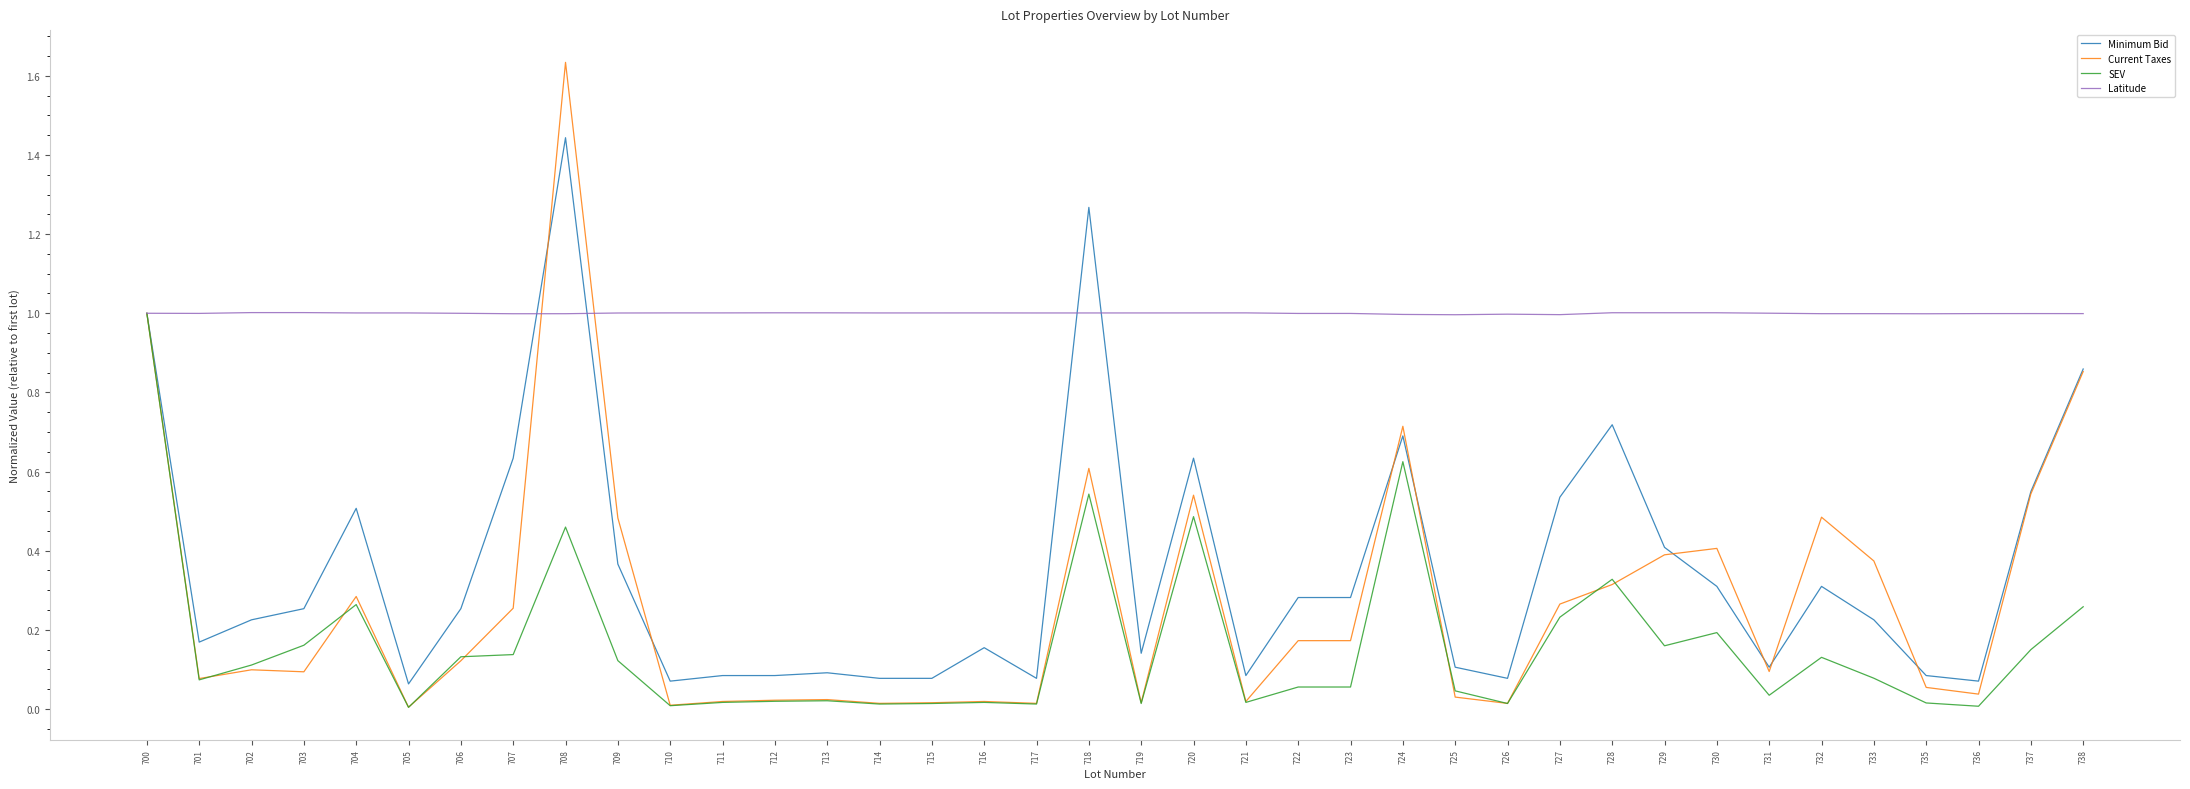

Is it true that Minimum Bid equals 0.2 at 701?

True